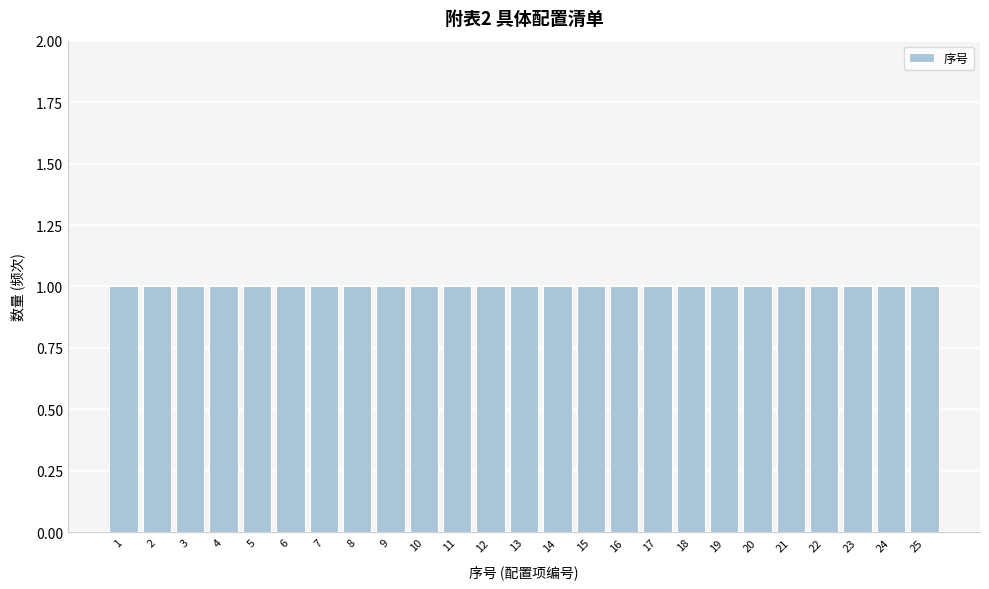

Reading left to right, list every bar in this chart as the range it spans on the x-axis followed by its height. The values are not printed on the chart, so give them approximately, as read against the axis.

0.5 to 1.5: 1
1.5 to 2.5: 1
2.5 to 3.5: 1
3.5 to 4.5: 1
4.5 to 5.5: 1
5.5 to 6.5: 1
6.5 to 7.5: 1
7.5 to 8.5: 1
8.5 to 9.5: 1
9.5 to 10.5: 1
10.5 to 11.5: 1
11.5 to 12.5: 1
12.5 to 13.5: 1
13.5 to 14.5: 1
14.5 to 15.5: 1
15.5 to 16.5: 1
16.5 to 17.5: 1
17.5 to 18.5: 1
18.5 to 19.5: 1
19.5 to 20.5: 1
20.5 to 21.5: 1
21.5 to 22.5: 1
22.5 to 23.5: 1
23.5 to 24.5: 1
24.5 to 25.5: 1